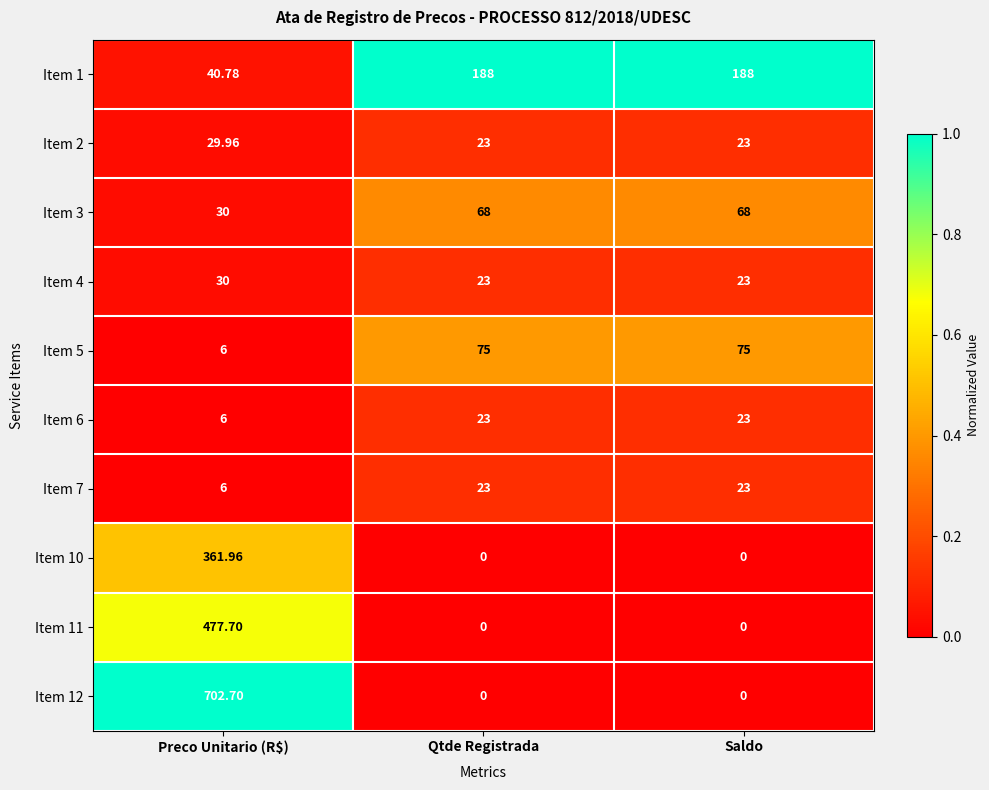

How many series are shown in this chart?

10